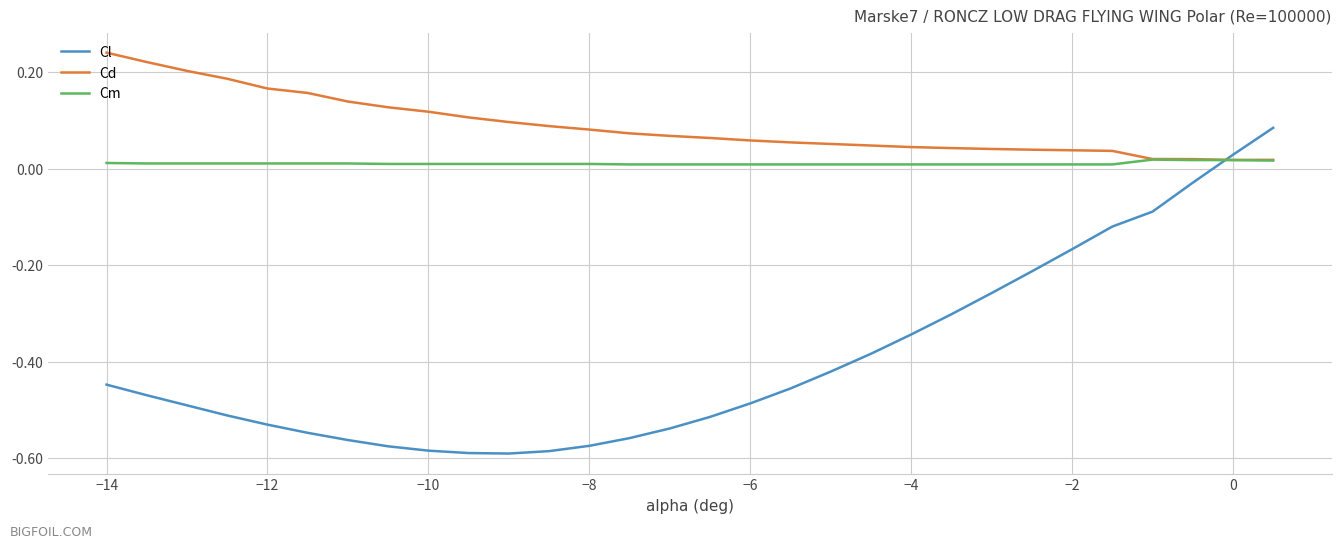

After their last crossing, which series has the higher values: Cl or Cd?

Cl